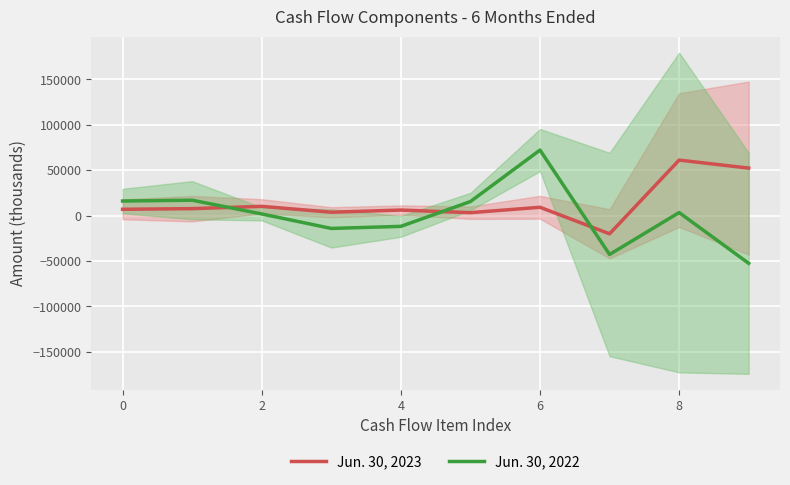

How many data points in Jun. 30, 2023 are above 7602?

5